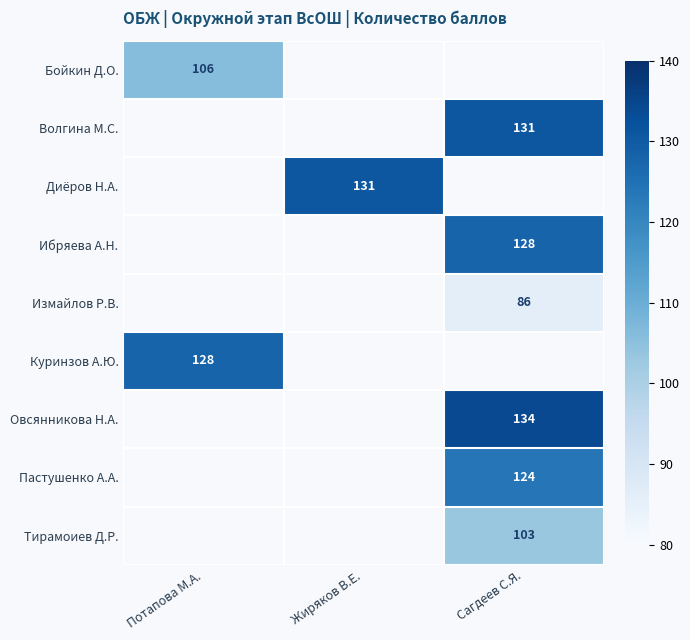

Which has a higher value, Жиряков В.Е. or Сагдеев С.Я.?

Сагдеев С.Я.